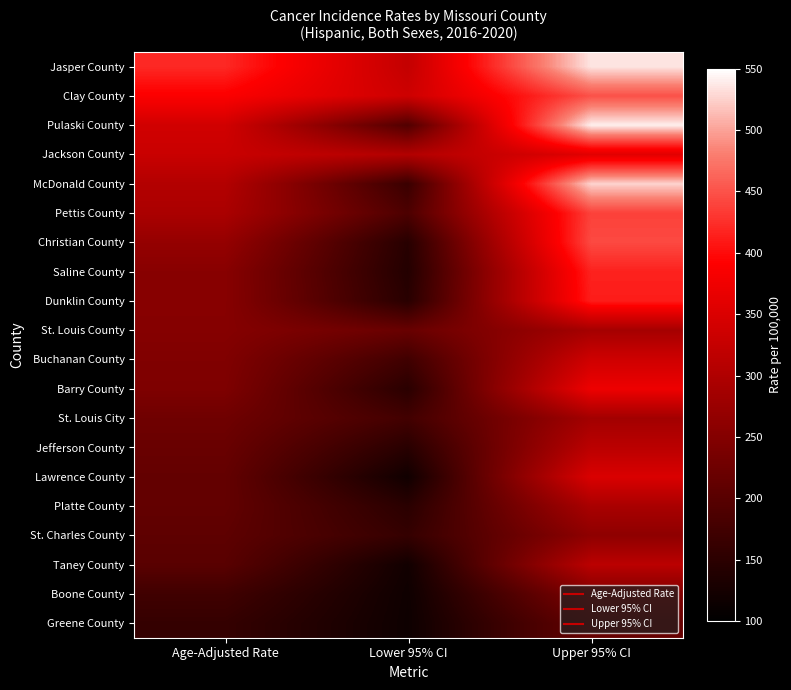

Rank the series by their maximum value, from highest to lowest.

Pulaski County, Jasper County, McDonald County, Clay County, Christian County, Pettis County, Saline County, Dunklin County, Barry County, Jackson County, Lawrence County, Buchanan County, Jefferson County, Taney County, Platte County, St. Louis County, St. Louis City, St. Charles County, Boone County, Greene County